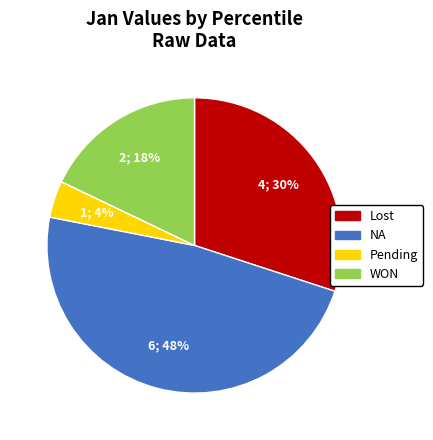

Between NA and Lost, which is larger?

NA